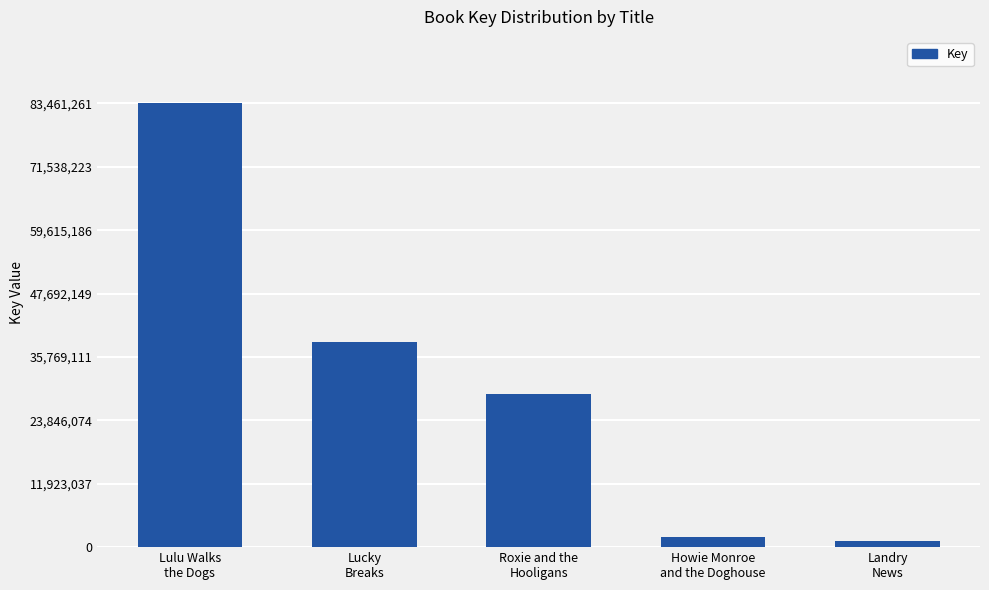

Where does the data first go above 28896777?

Lulu Walks
the Dogs